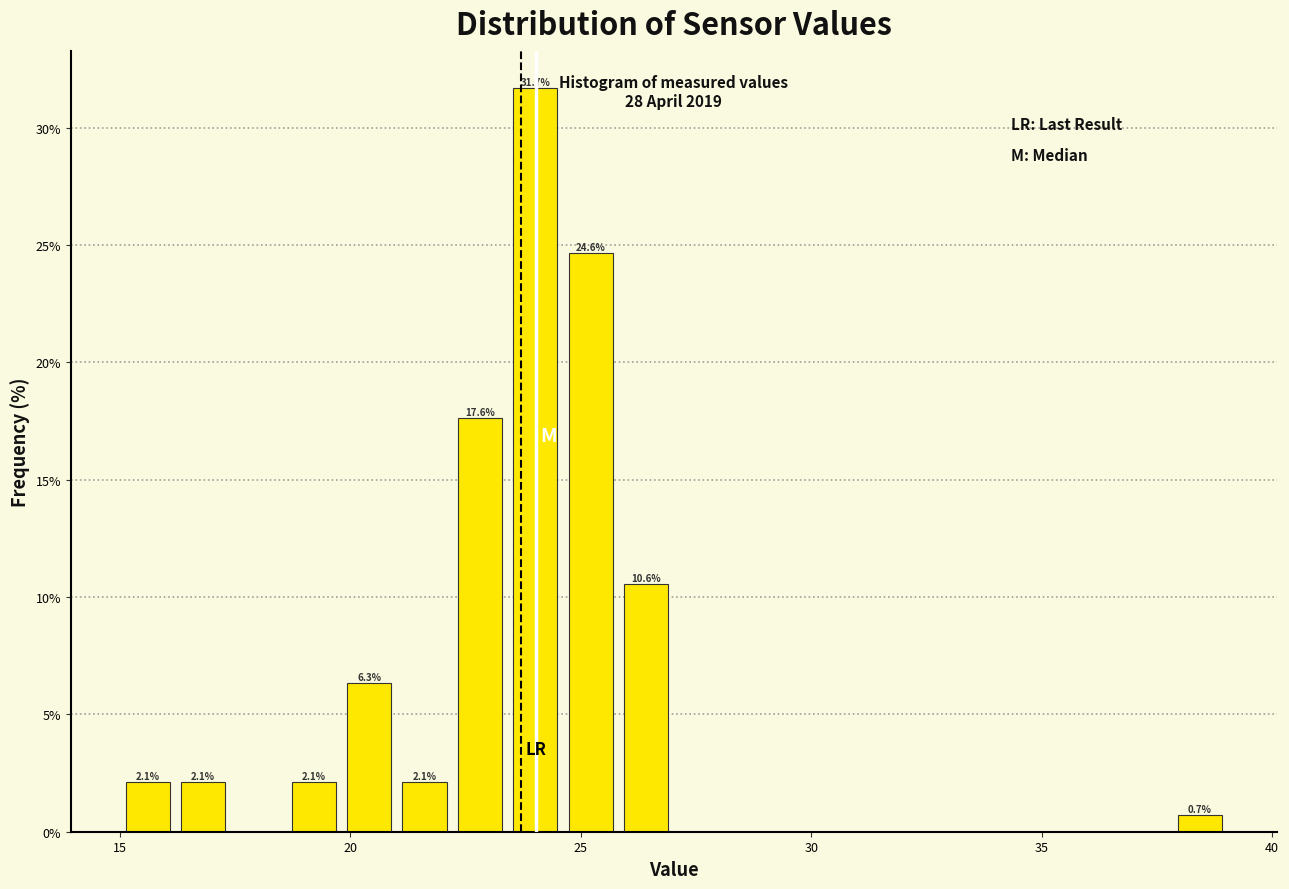

Read against the x-axis, roughly where is the centre of the tallest bar?

24.0